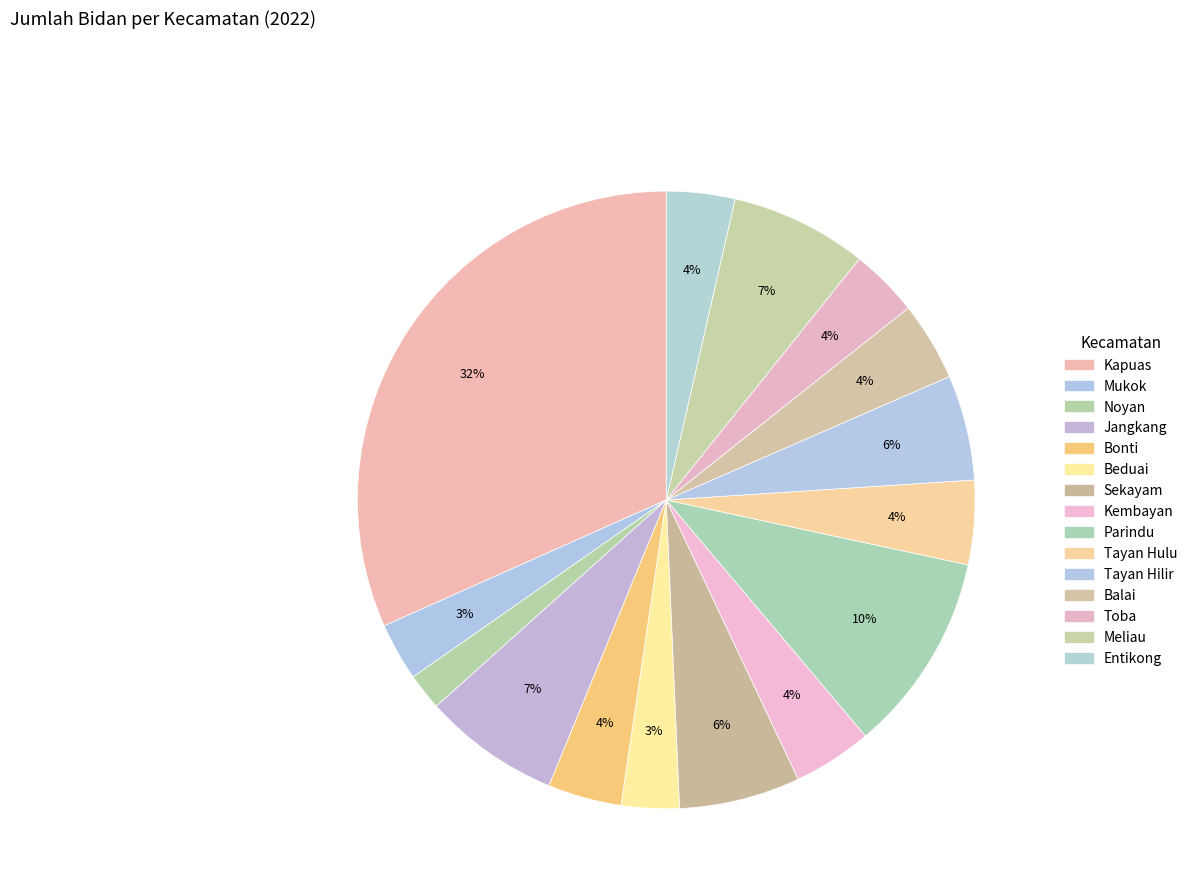

To the nearest percent, what is the difference between the Kembayan and Mukok slice percentages?

1%